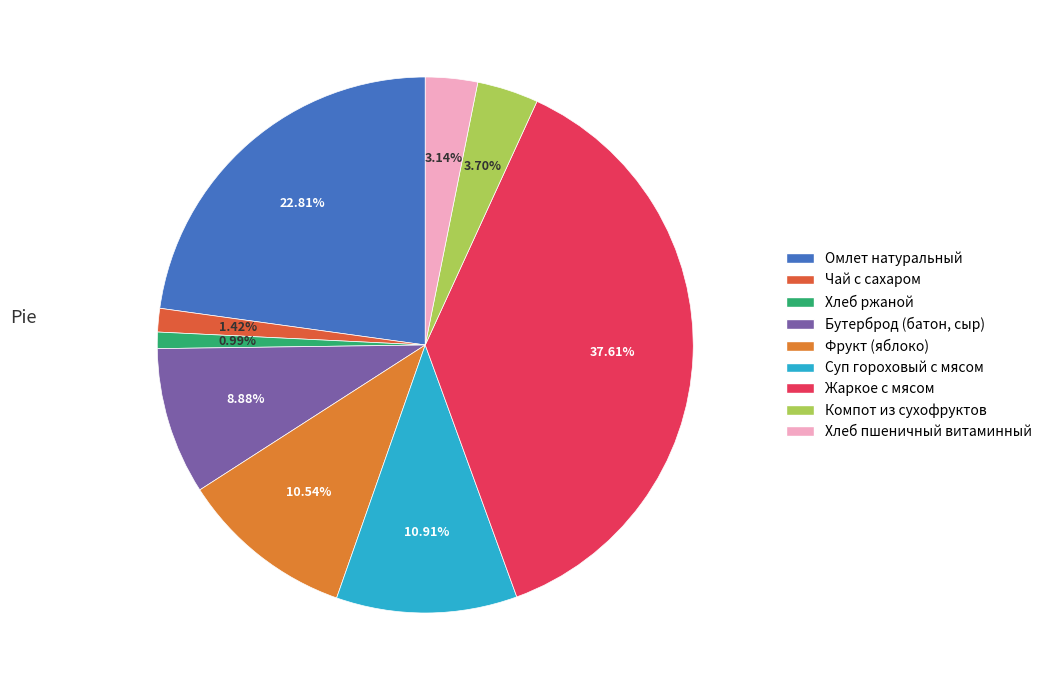

Combined, what portion of the pie is Фрукт (яблоко) and Хлеб пшеничный витаминный?

13.7%